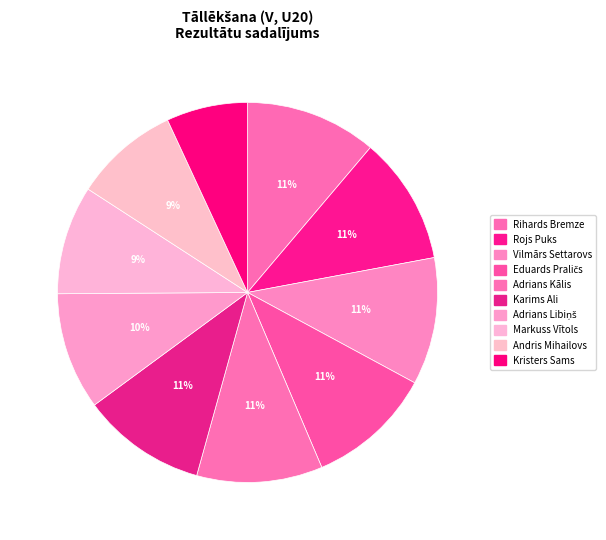

How many segments does this pie chart have?

10